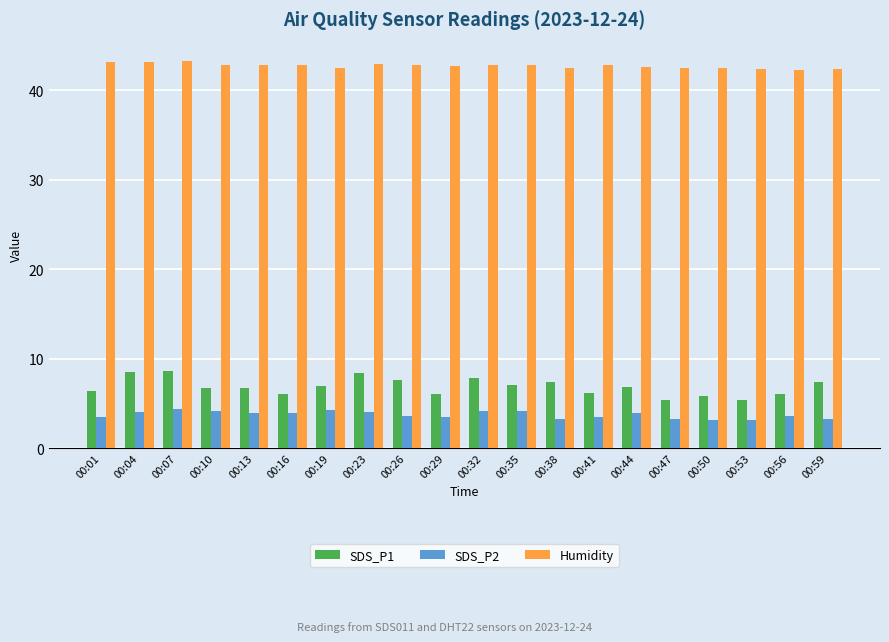

What is the value of the Humidity bar at the 1st from the left?

43.2